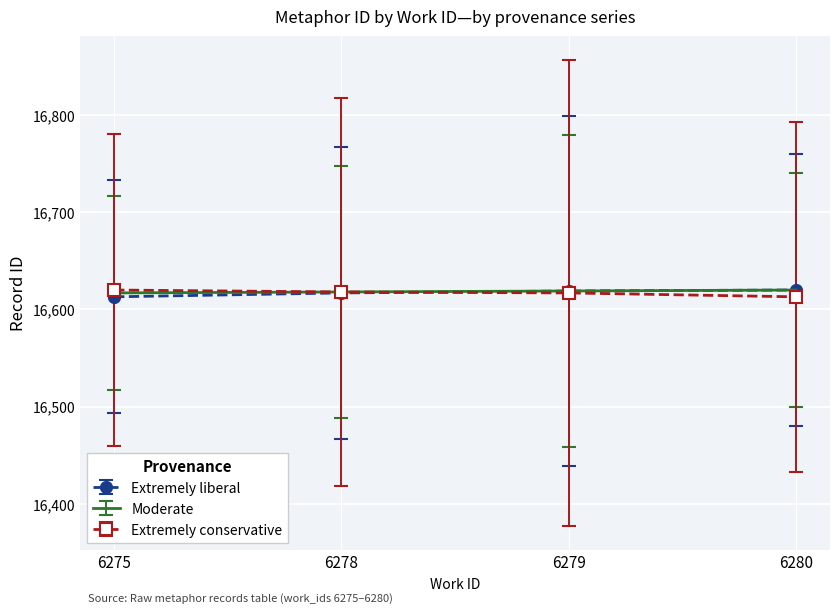

What is the maximum value for Moderate?

16620